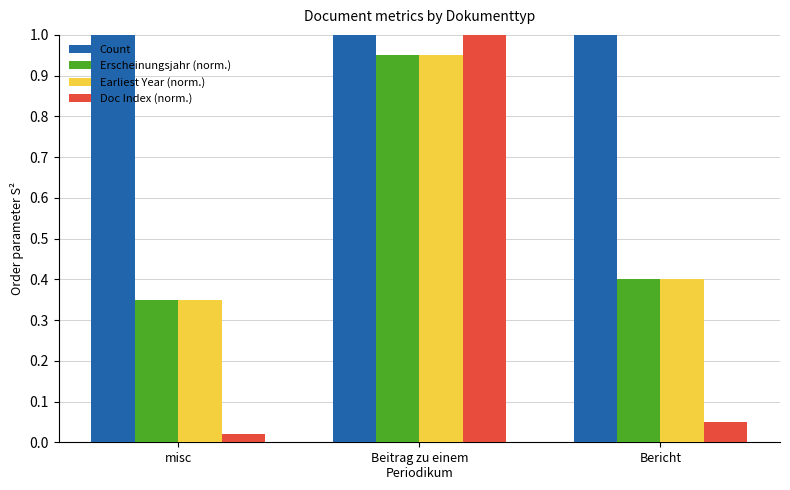

At Beitrag zu einem
Periodikum, list the series in order from smallest to largest.

Erscheinungsjahr (norm.), Earliest Year (norm.), Count, Doc Index (norm.)